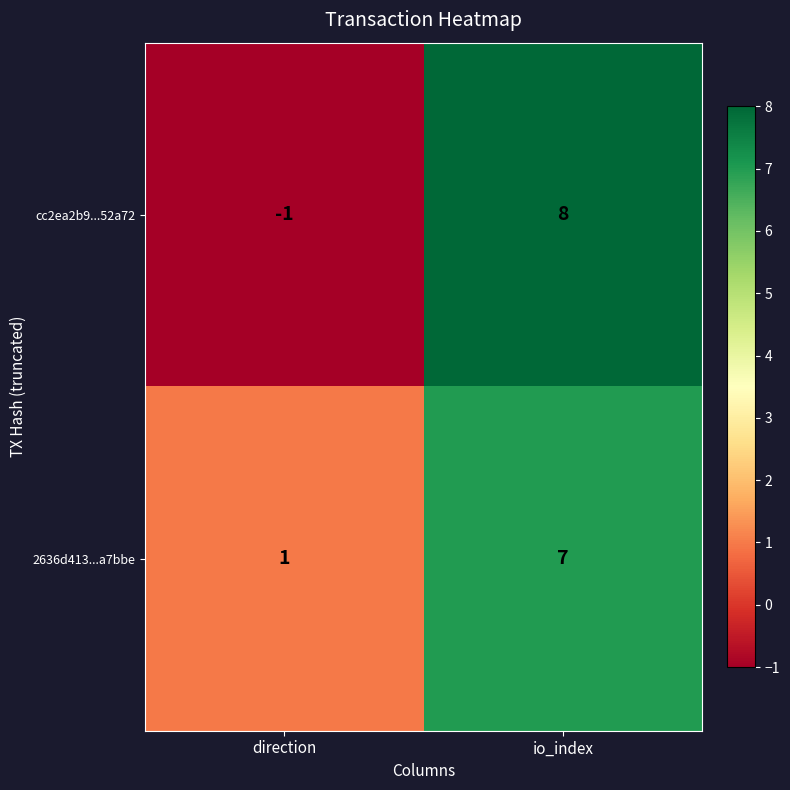

What is the average value of the 2636d413...a7bbe series?

4